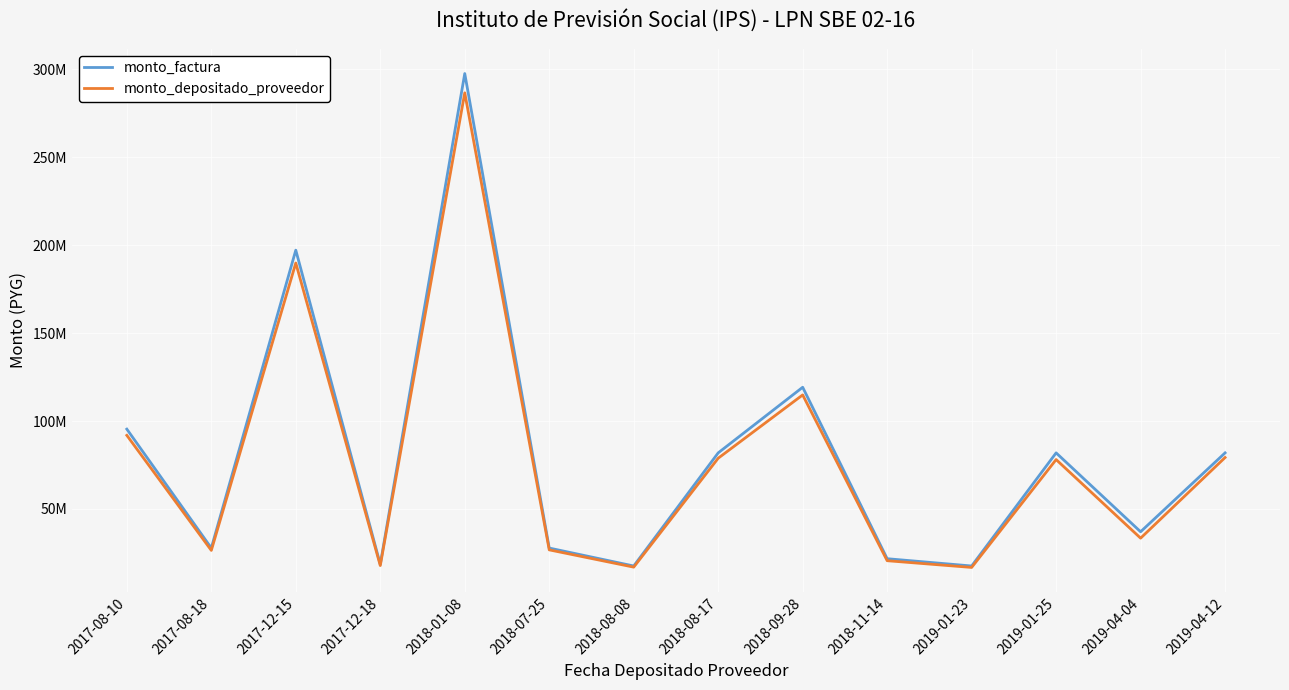

At which label does monto_depositado_proveedor first exceed 78087360?

2017-08-10